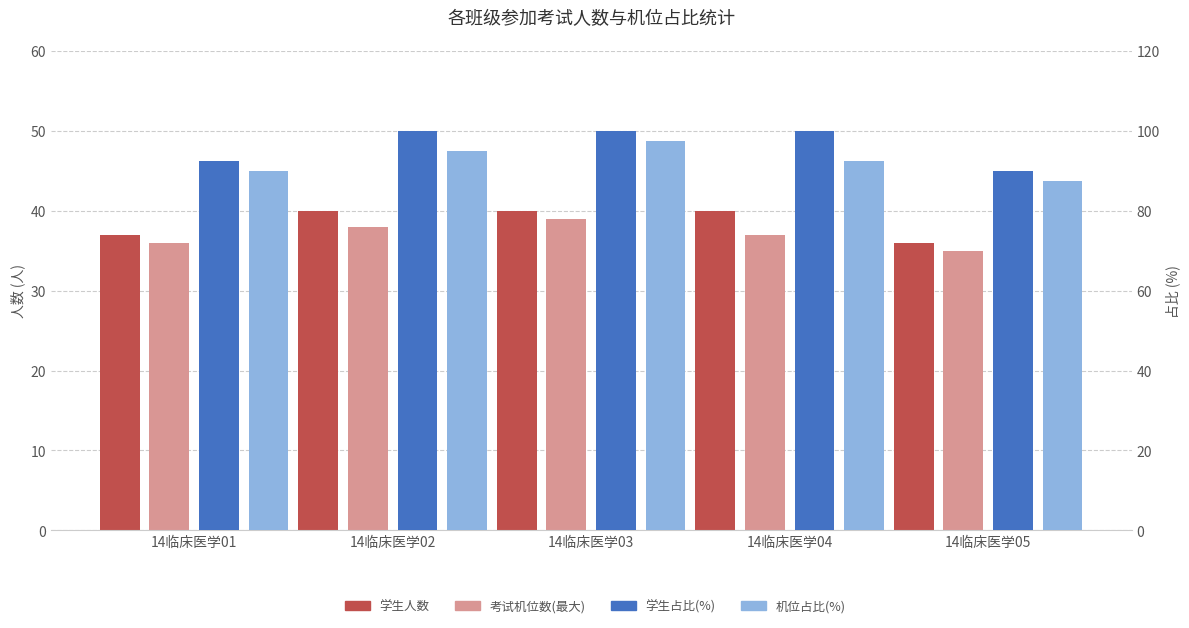

Are the bars horizontal?

No